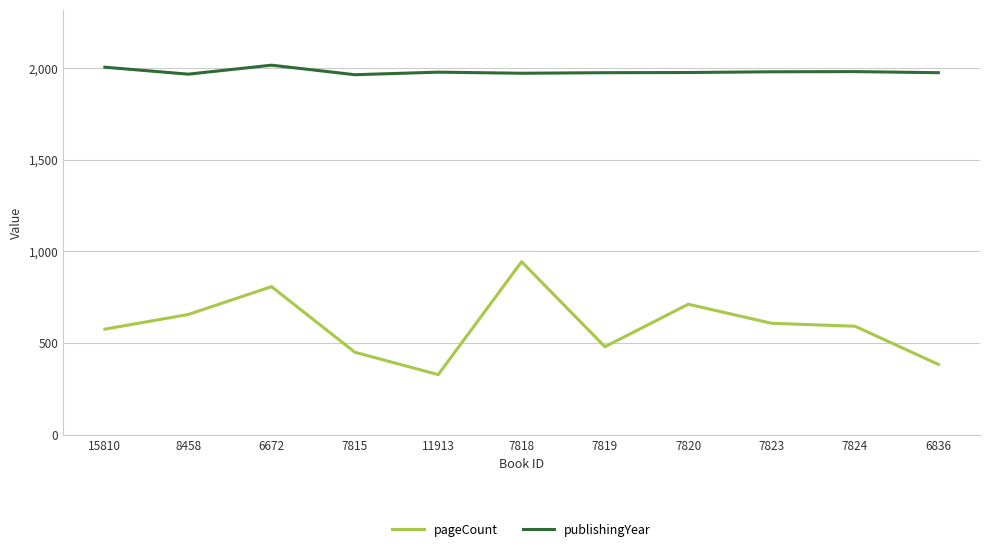

What is the minimum value for pageCount?

328